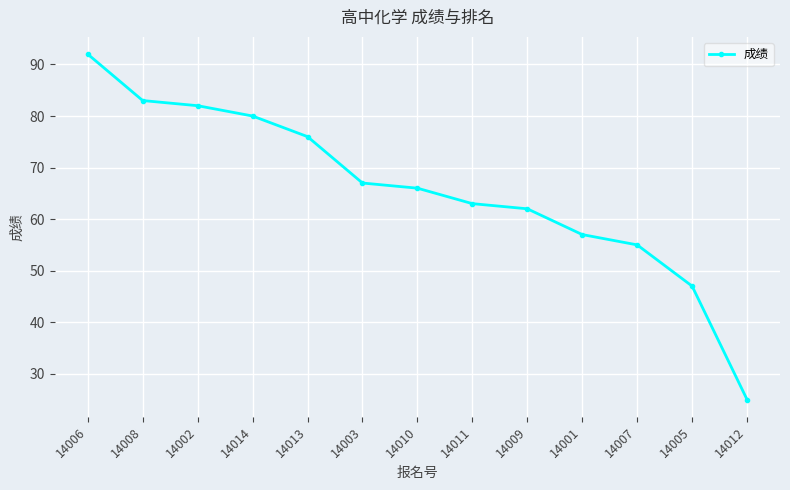

The value at 14001 is 33. True or false?

False